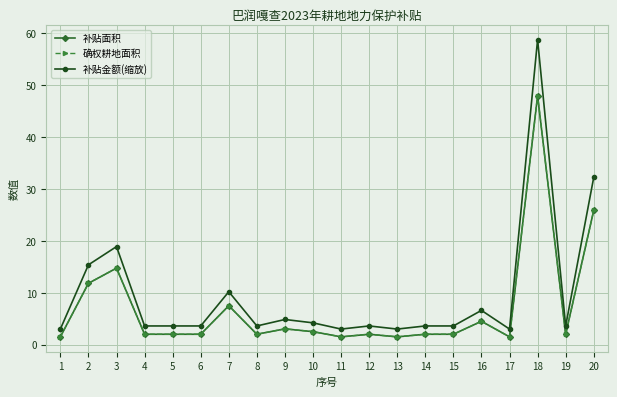

At 12, list the series in order from smallest to largest.

补贴面积, 确权耕地面积, 补贴金额(缩放)